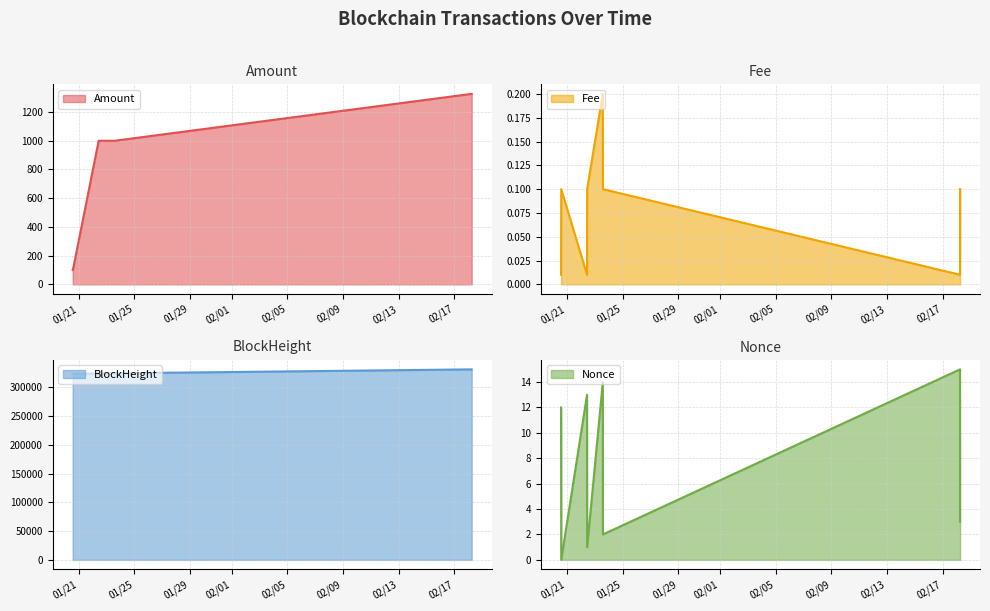

How many data points in Amount are less than 1000?

4